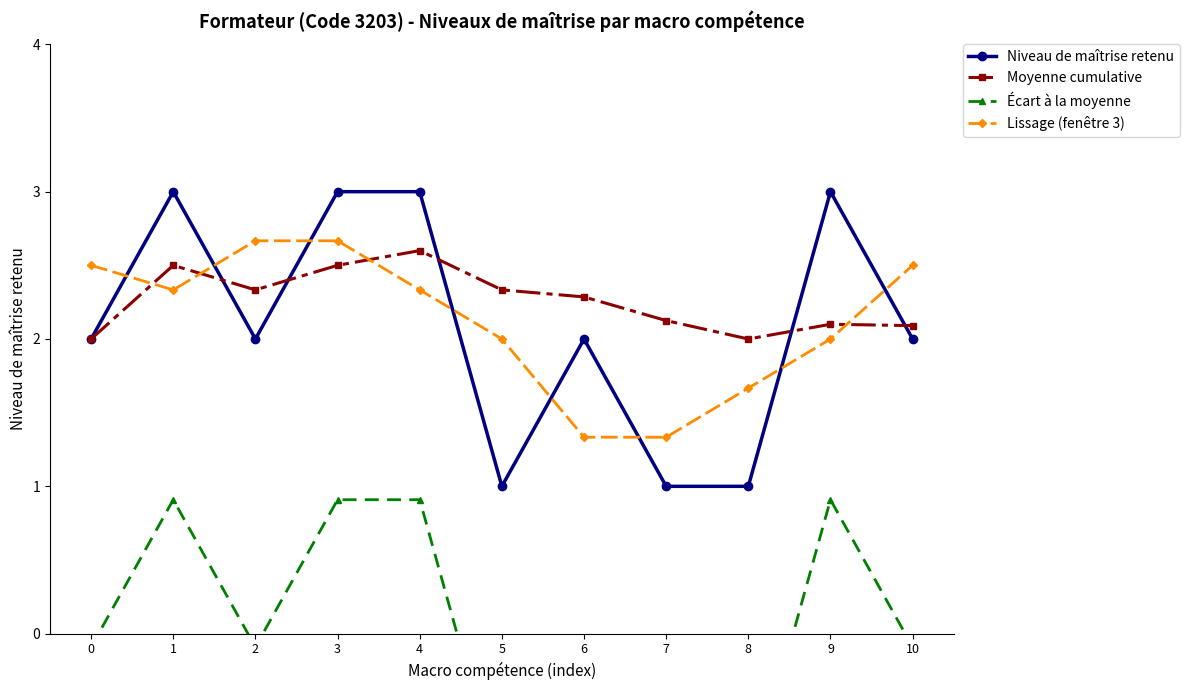

How many intersections are there between Lissage (fenêtre 3) and Moyenne cumulative?

4